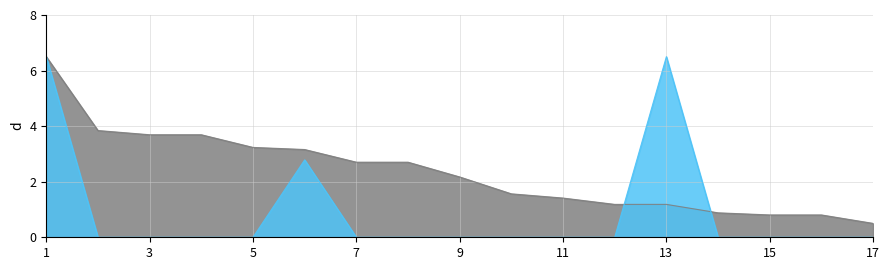

True or false: Сумма баллов за инд.дост.(конкурсные) has a value of 0.0 at 15.

True